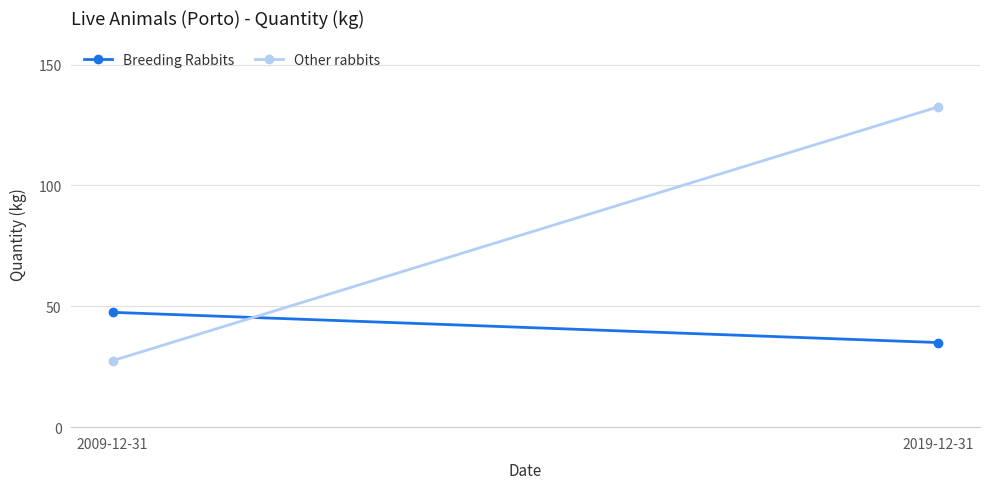

What is the value of the Breeding Rabbits point at the 1st from the left?

47.5